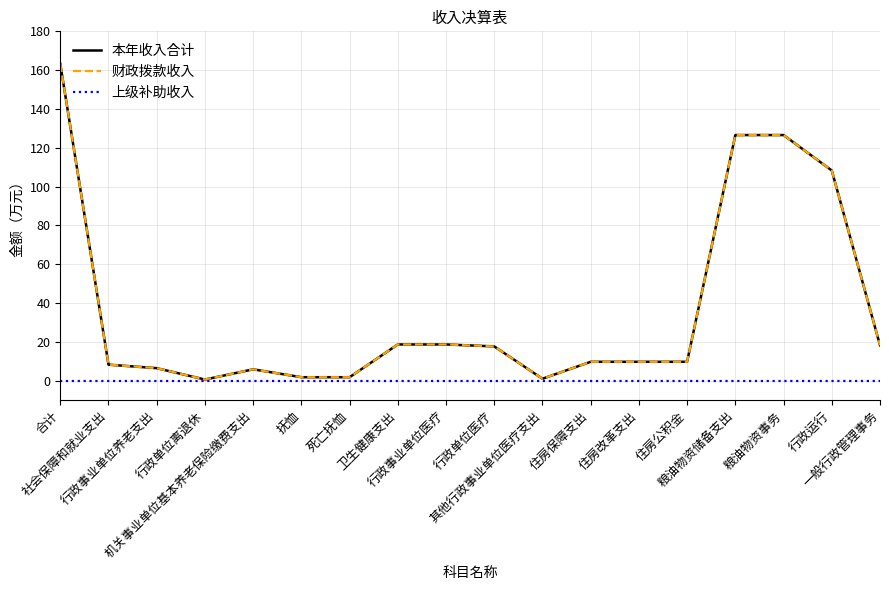

Does the chart display data point markers on the line(s)?

No